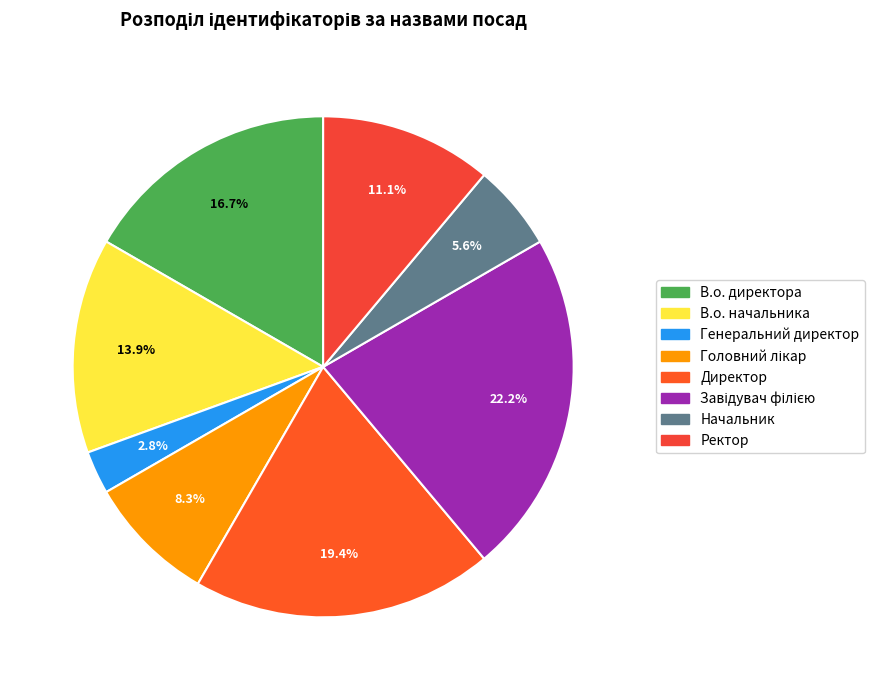

What portion of the pie excludes Головний лікар?

91.7%